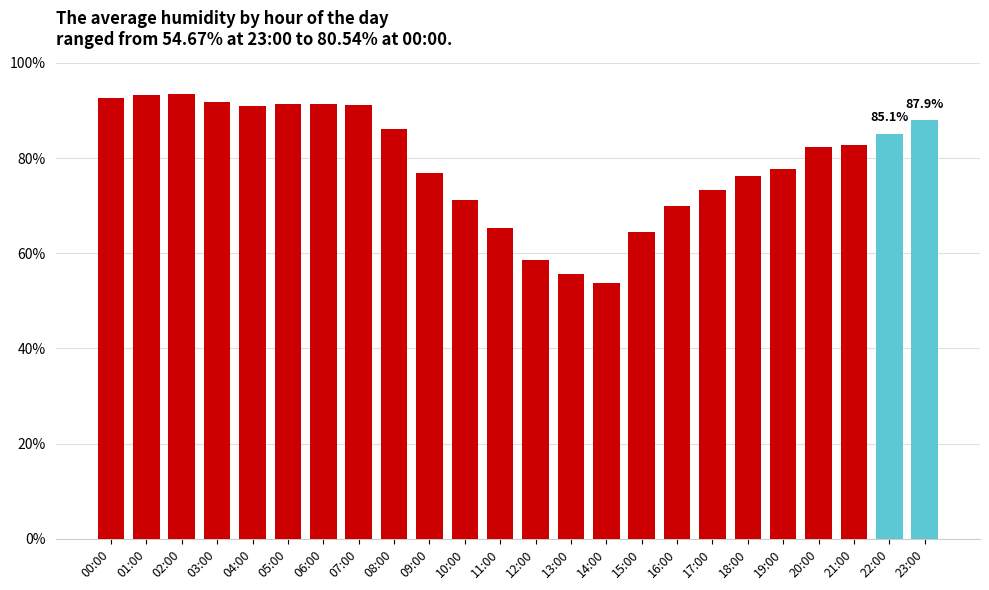

What is the label of the 14th bar from the right?

10:00